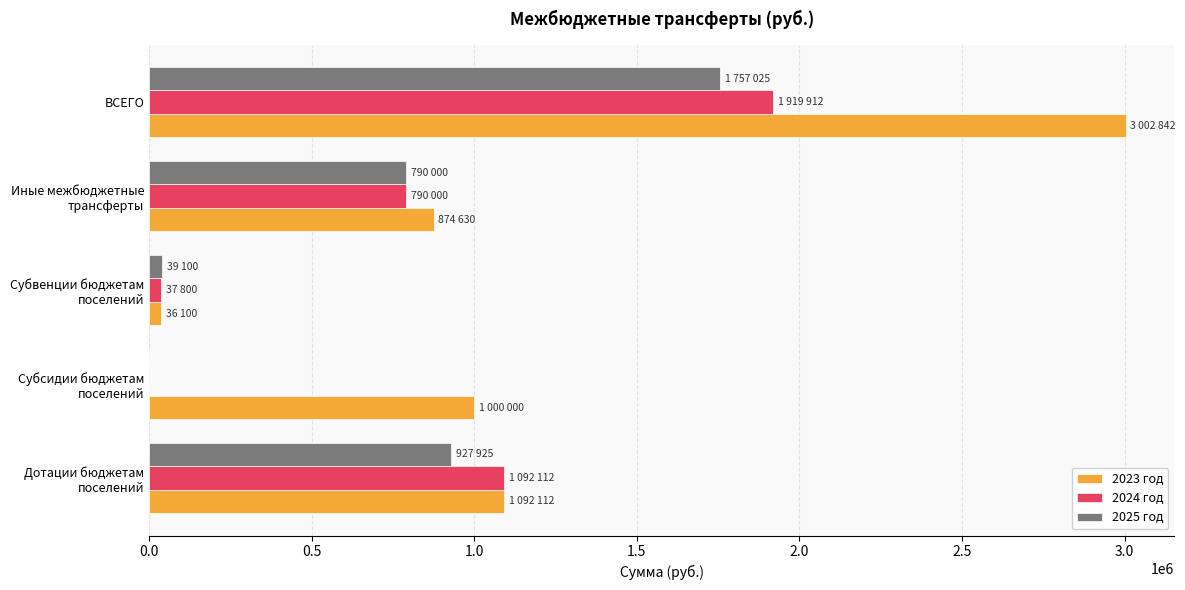

Which category has the highest value across all series?

ВСЕГО